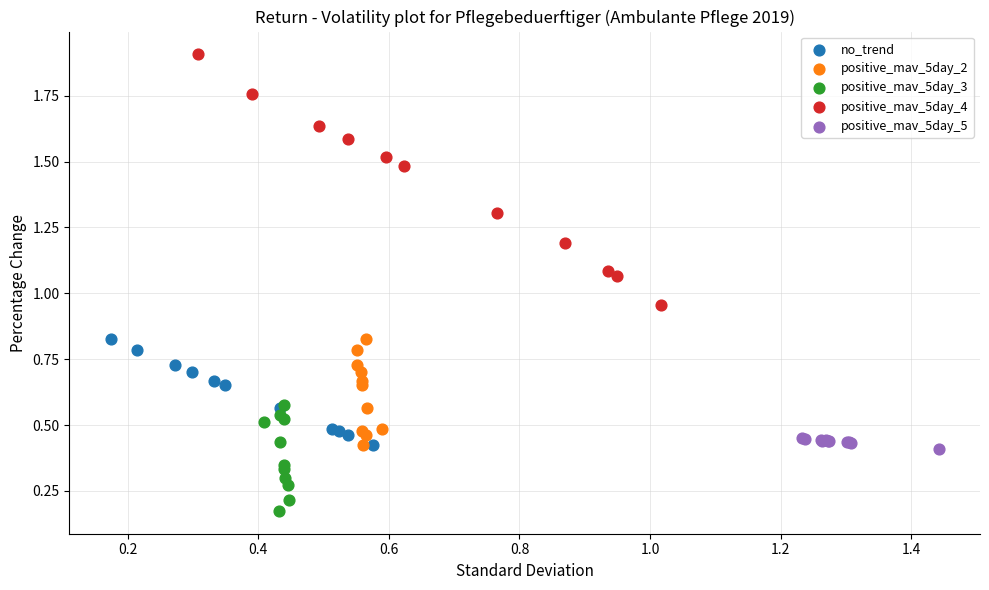

What are all the series names shown in the legend?

no_trend, positive_mav_5day_2, positive_mav_5day_3, positive_mav_5day_4, positive_mav_5day_5